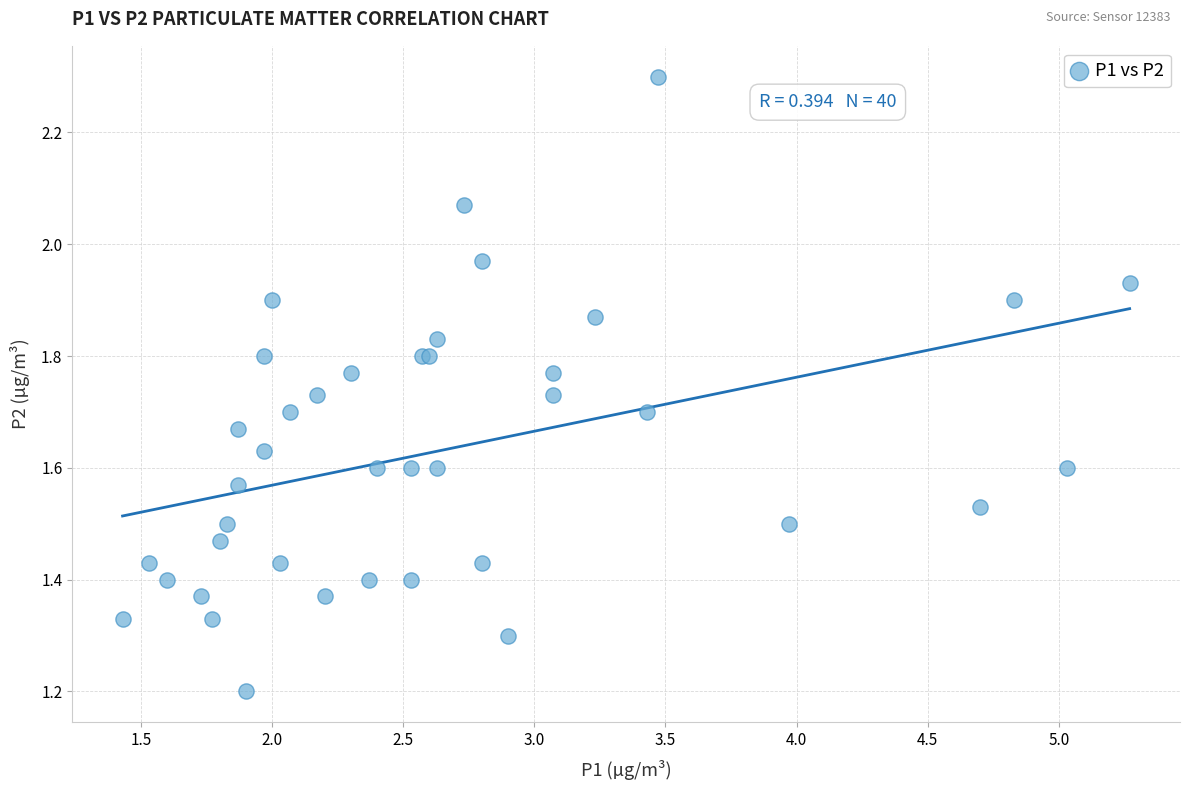

What Y value in the scatter plot is closest to 1?

1.2